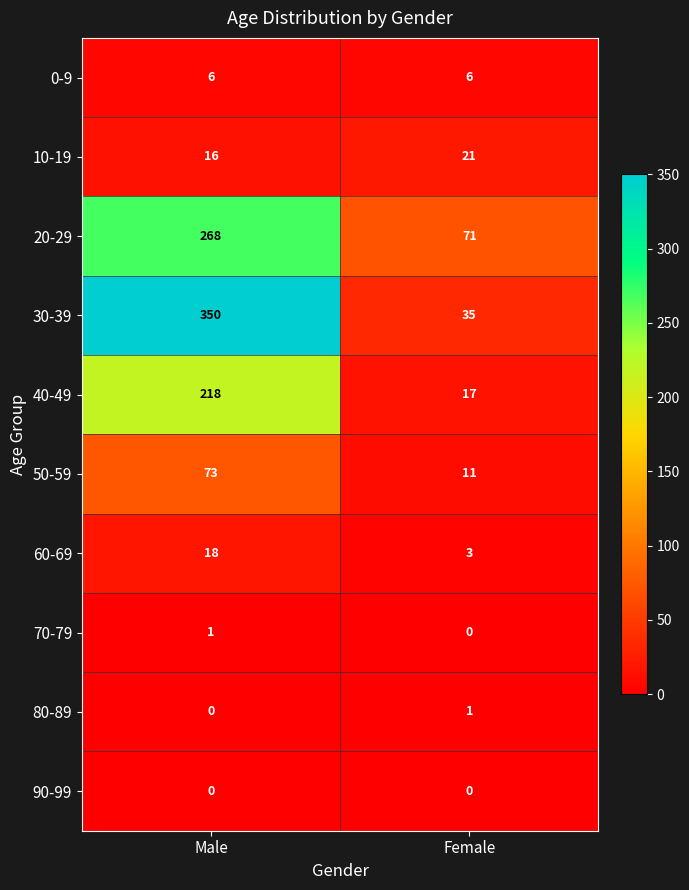

At which label does 40-49 reach its minimum?

Female